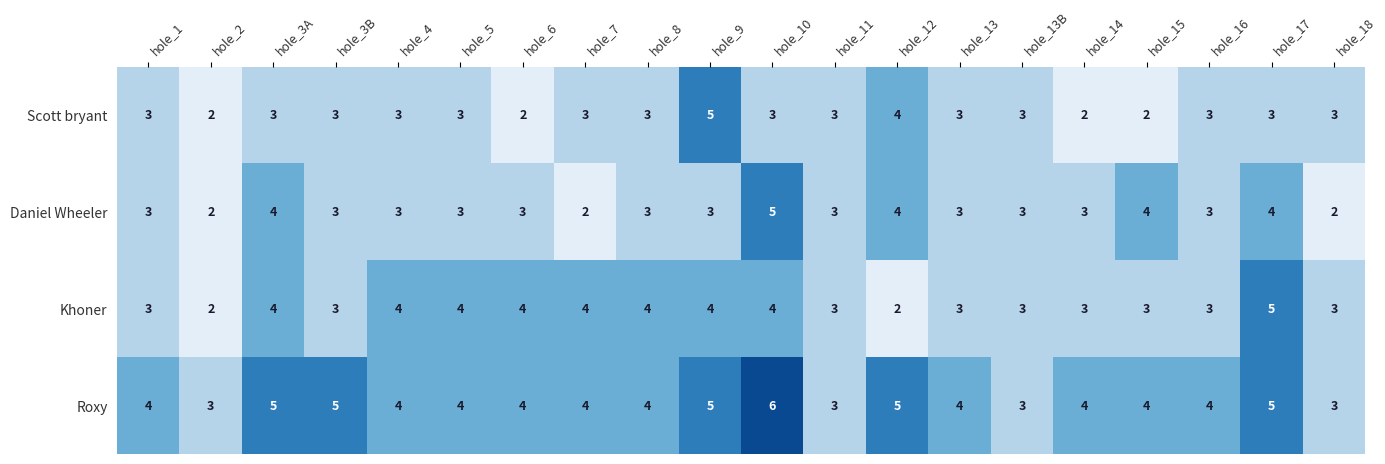

Between hole_1 and hole_4, which series saw the biggest shift?

Khoner